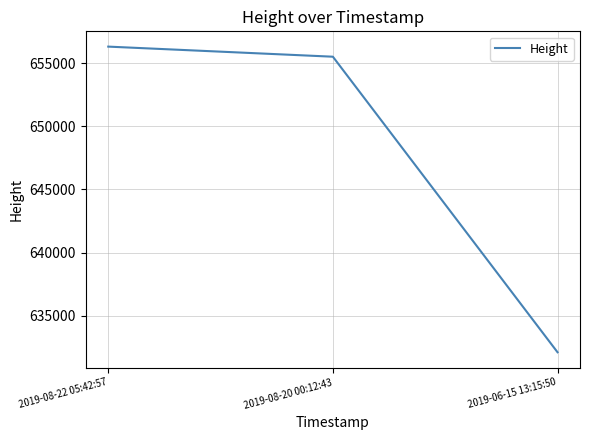

Reading left to right, transcribe all the data shown in this chart.

656304	655505	632105